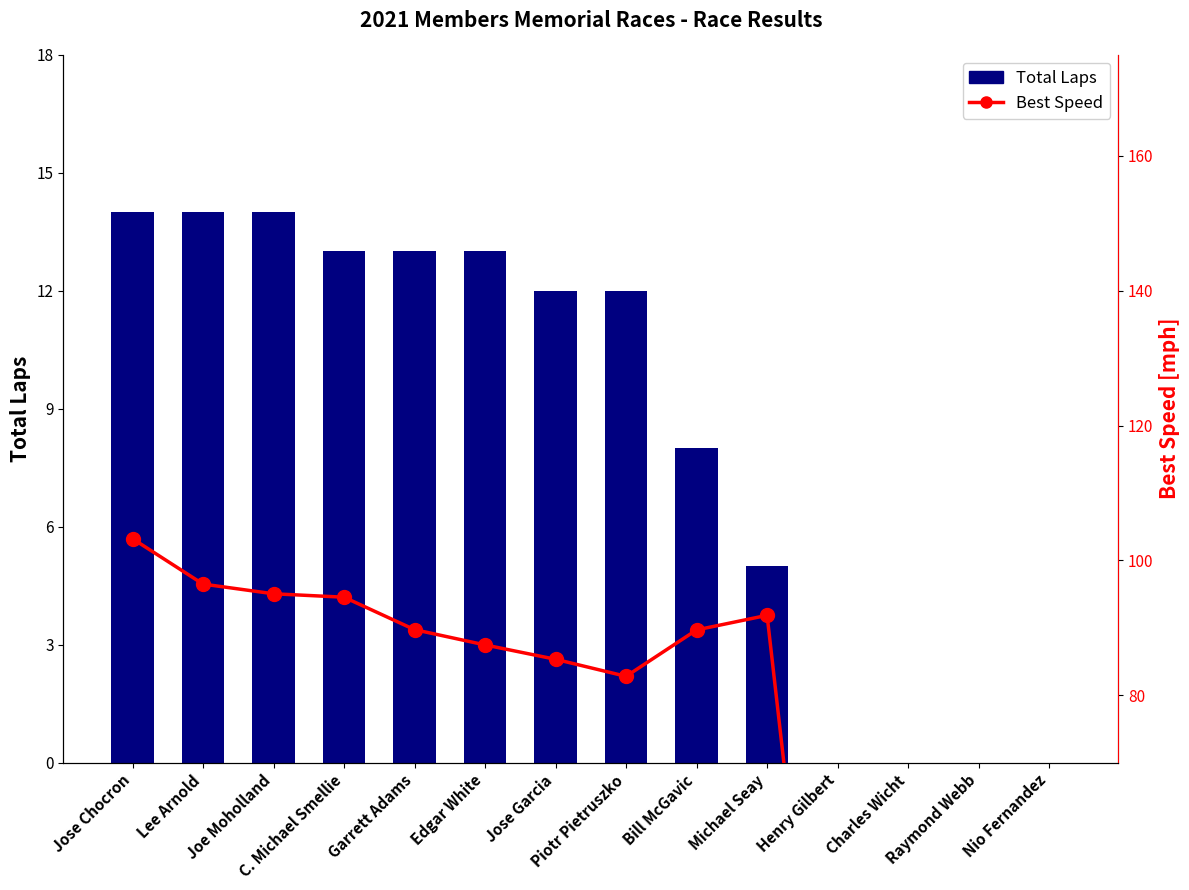

Is it true that Best Speed equals 89.7 at Garrett Adams?

True